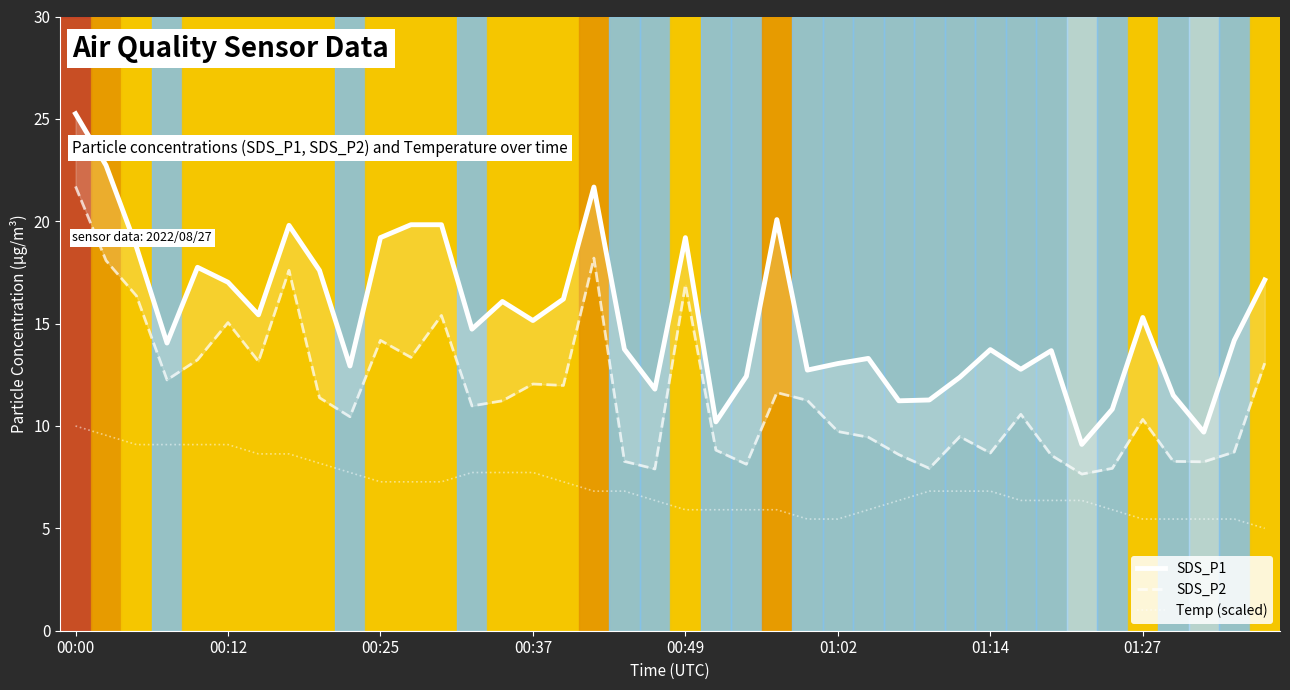

What position from the right is 00:25?

30